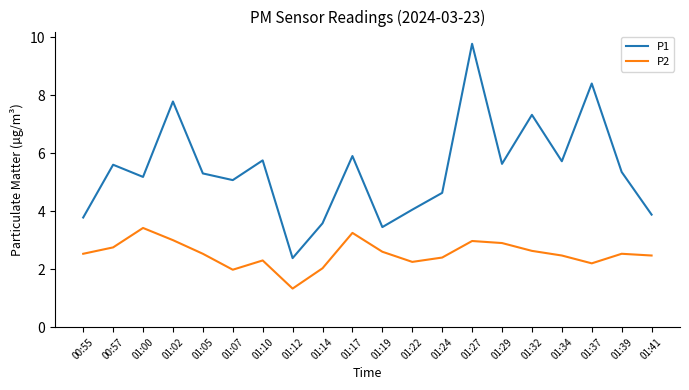

Rank the series by their average value, from lowest to highest.

P2, P1